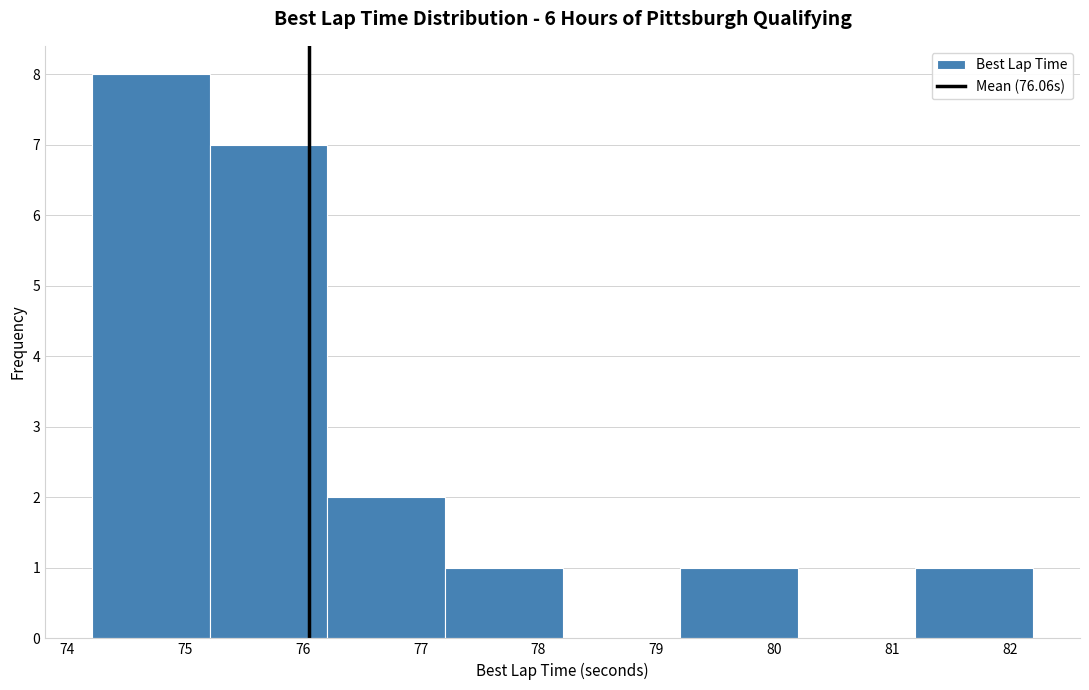

Reading left to right, transcribe this chart: for each bar, give the range it covers on the x-axis and its height. Neither the bar edges nor the heights are printed on the chart, so give them approximately, as read against the axes.

74.2 to 75.2: 8
75.2 to 76.2: 7
76.2 to 77.2: 2
77.2 to 78.2: 1
78.2 to 79.2: 0
79.2 to 80.2: 1
80.2 to 81.2: 0
81.2 to 82.2: 1